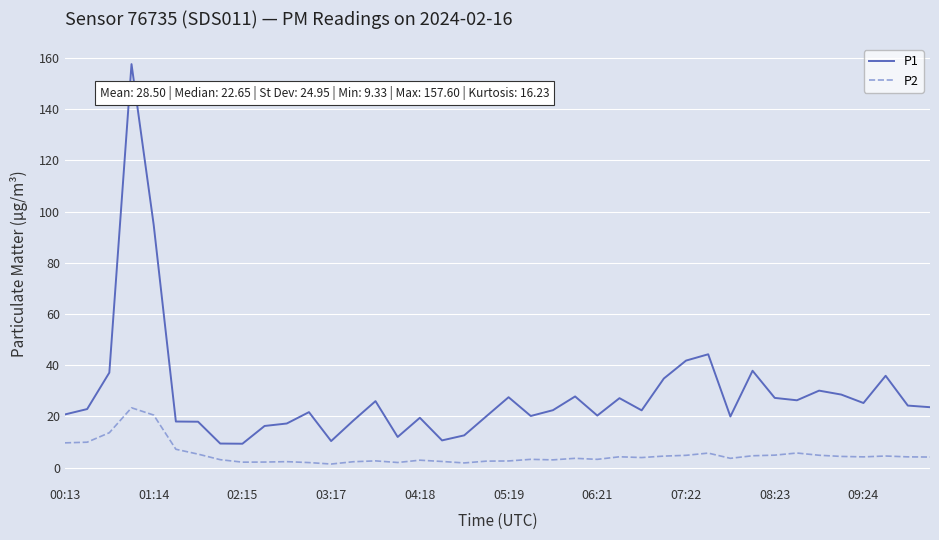

In P2, how many points are higher than both neighbors (excluding endpoints)?

10